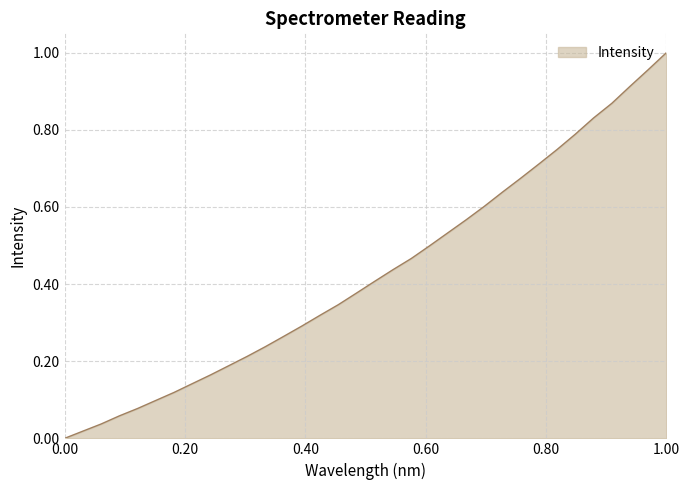

At which category does the chart reach its peak across all series?

1.00